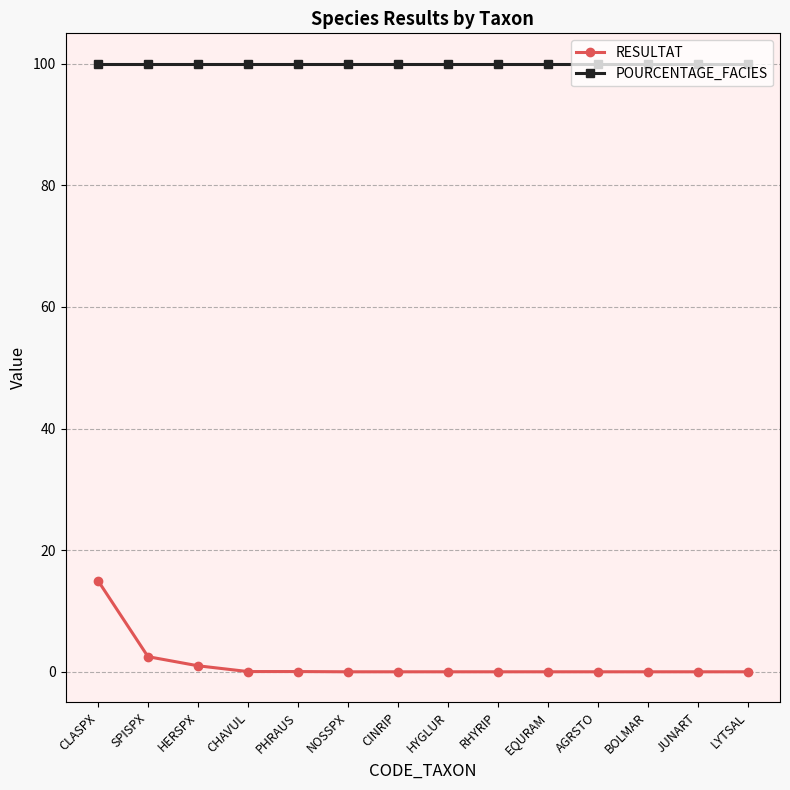

At which category is the sum across all series the highest?

CLASPX